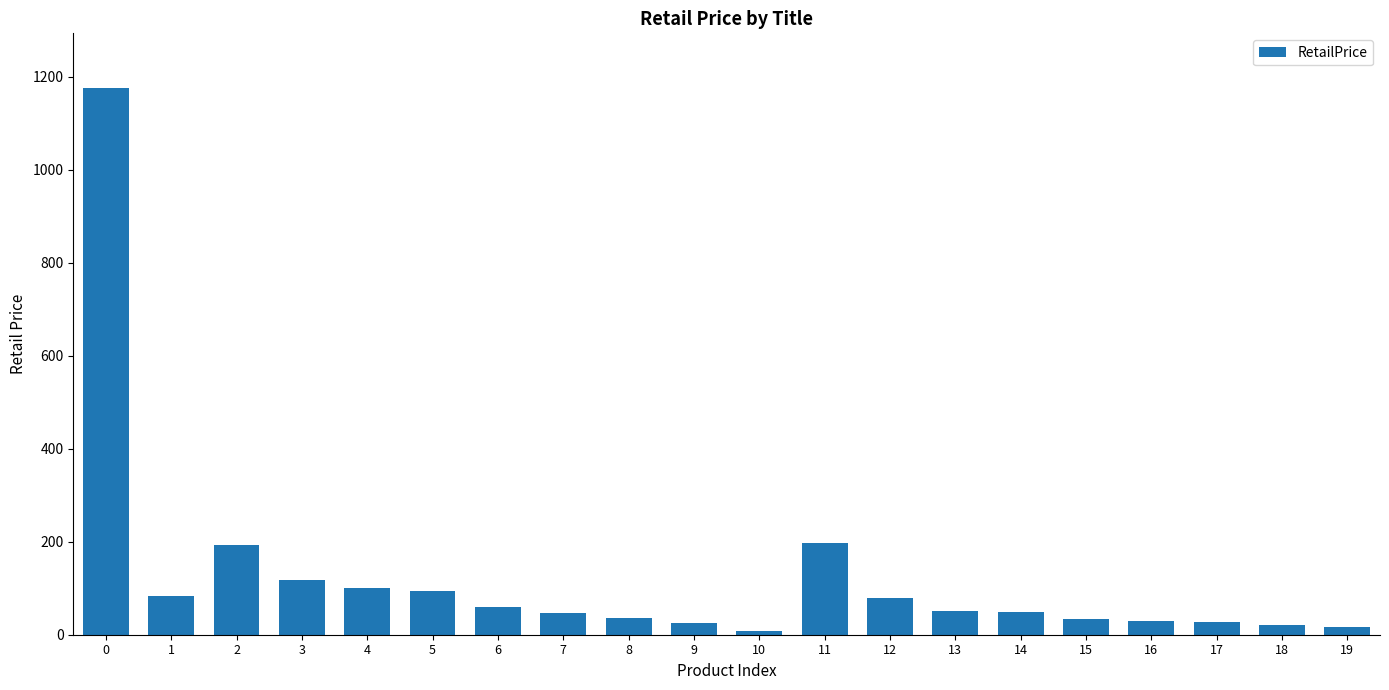

What is the value of the 14th bar from the left?

52.0